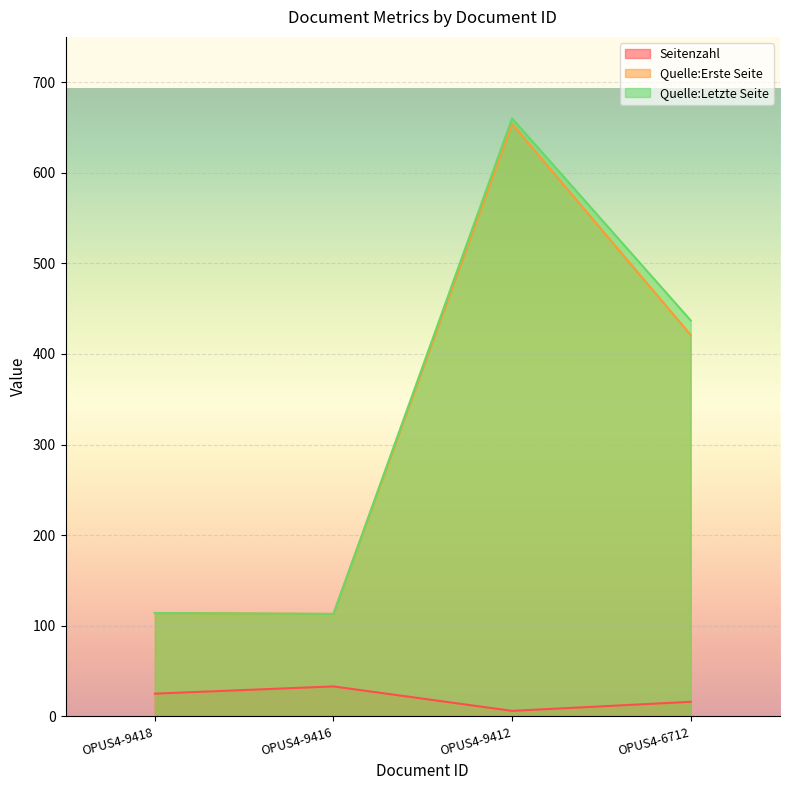

How many interior local valleys does the Quelle:Erste Seite series have?

1